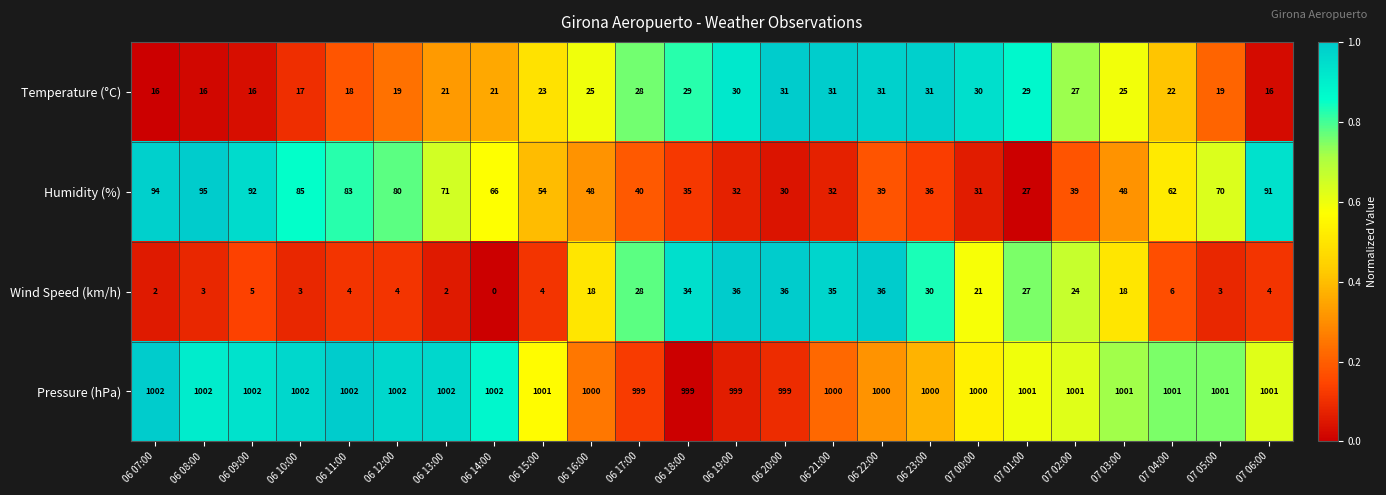

Which series has the largest total across all categories?

Pressure (hPa)